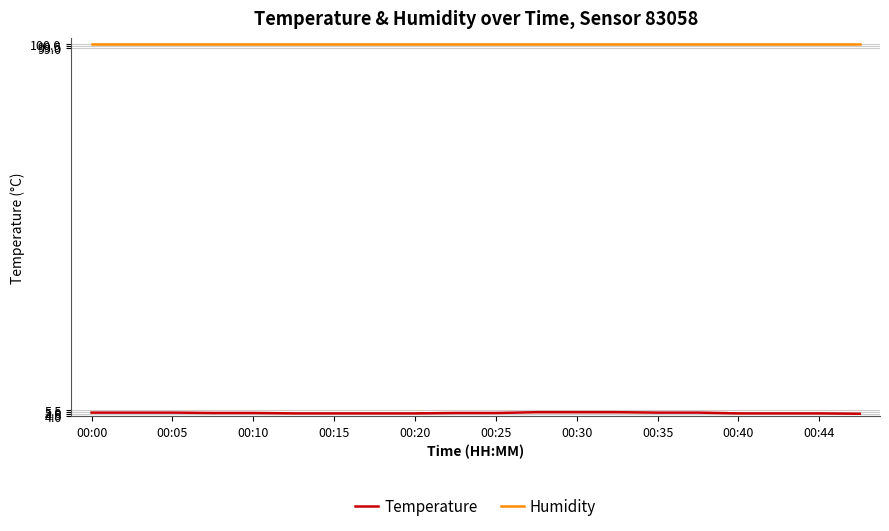

What is the highest value of the Humidity series?

99.9